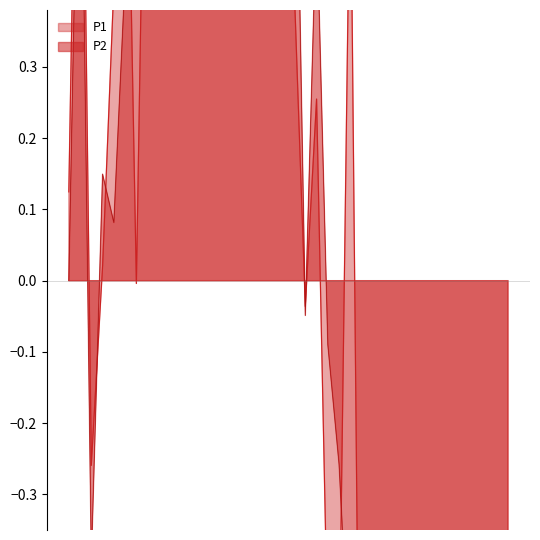

Is the value of P2 at 00:43 greater than the value of P1 at 00:58?

Yes